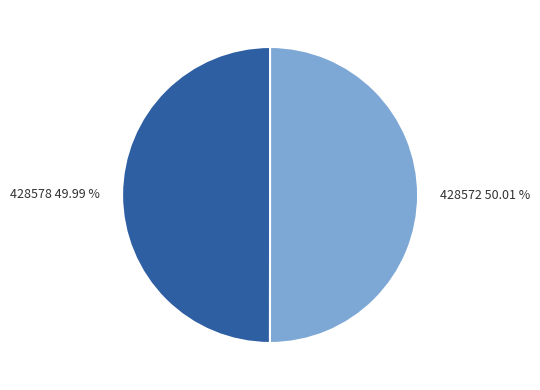

Approximately how many times larger is the value at 428578 49.99 % compared to 428572 50.01 %?

1.0